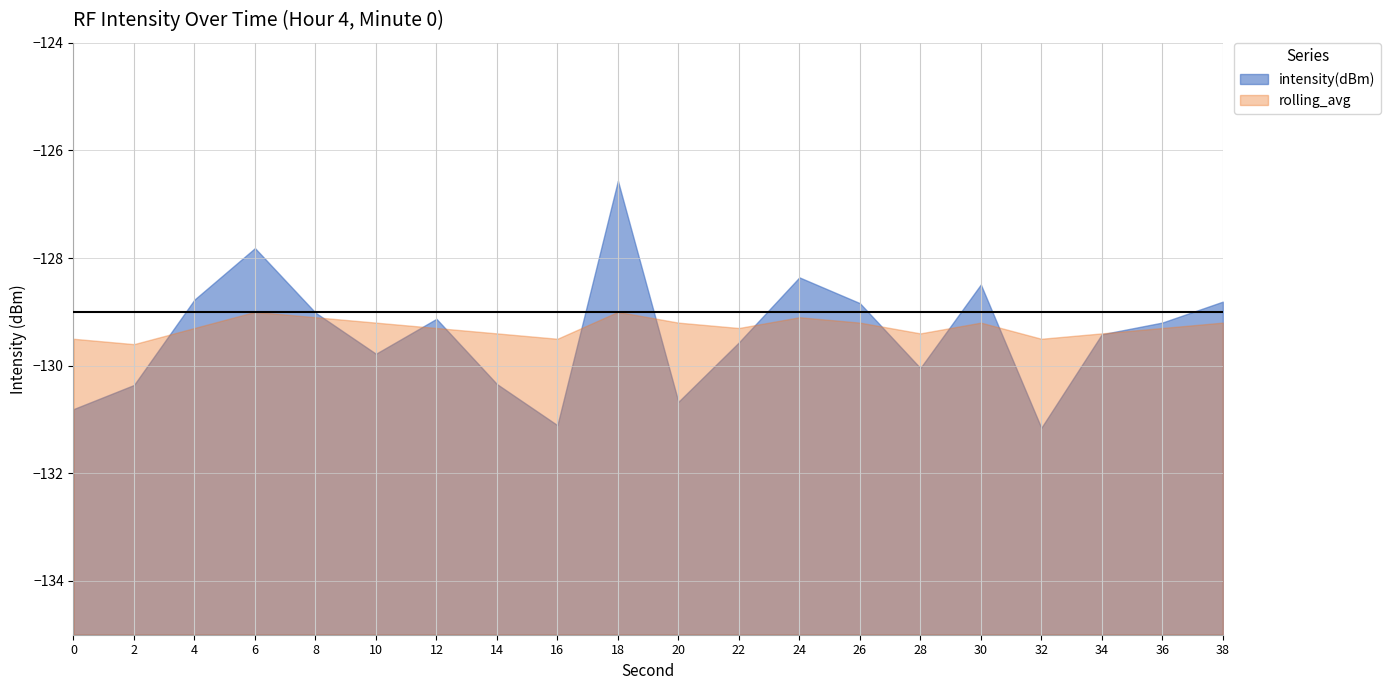

What is the greatest value displayed?

-126.6